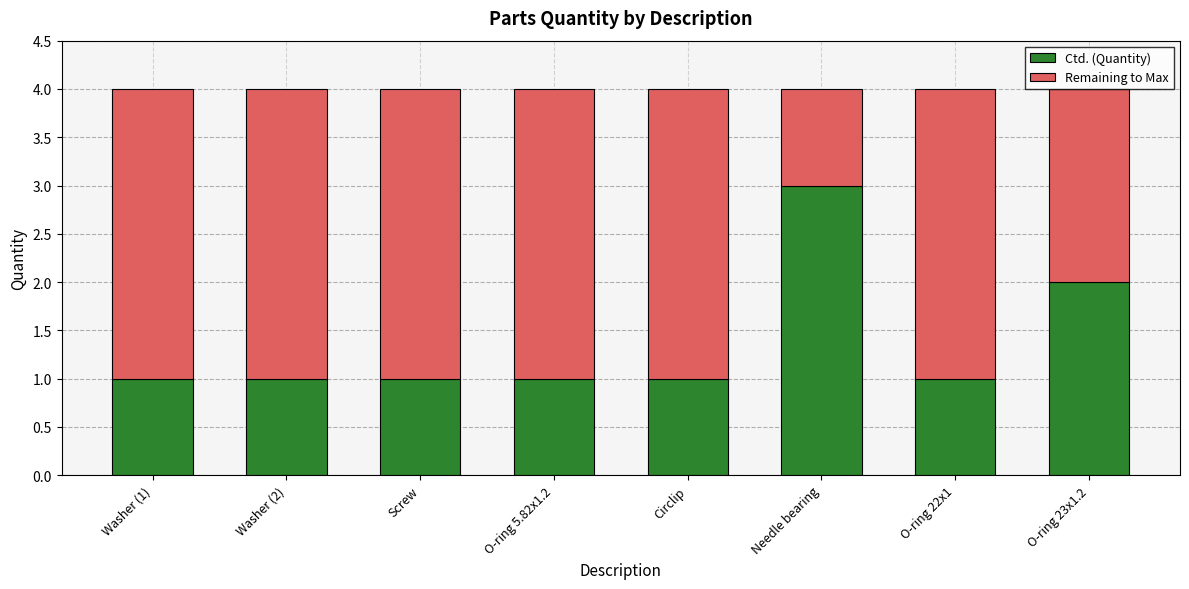

The Ctd. (Quantity) series shows 2 at Circlip. True or false?

False